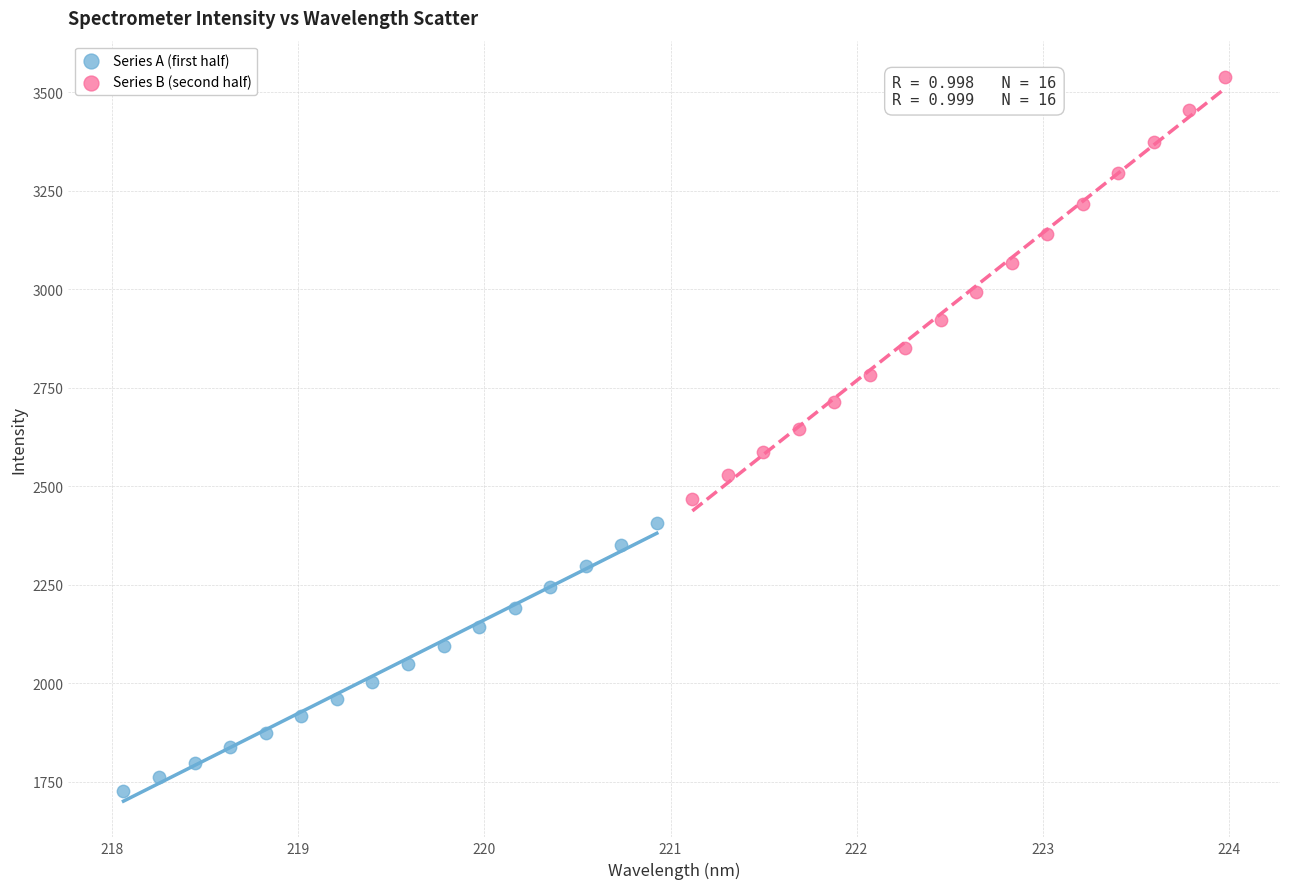

Which series contains the lowest Y value?

Series A (first half)